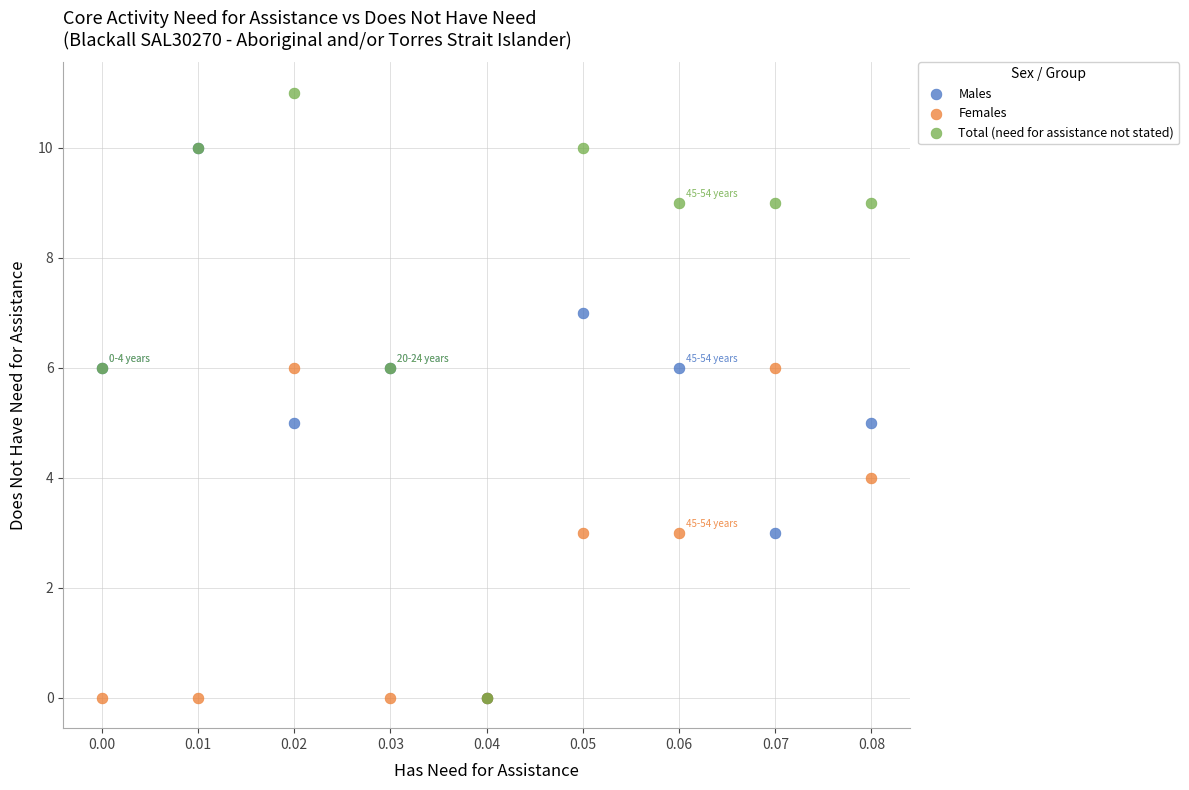

Which series has the largest Y range (max minus min)?

Total (need for assistance not stated)